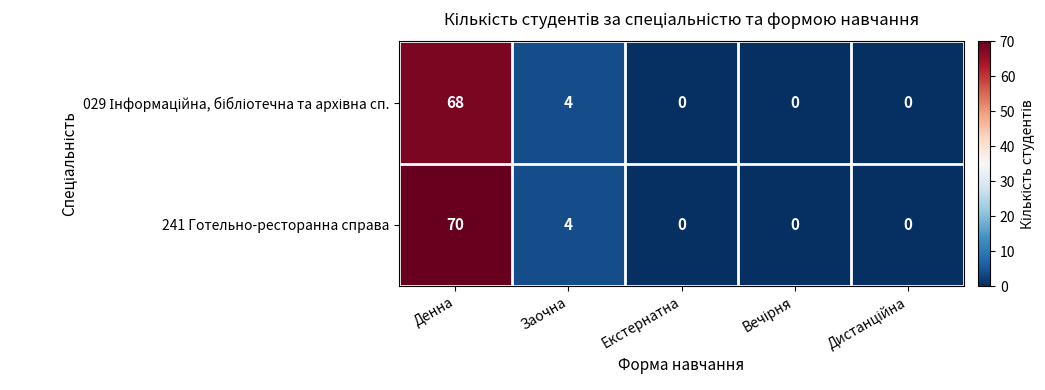

What is the greatest value displayed?

70